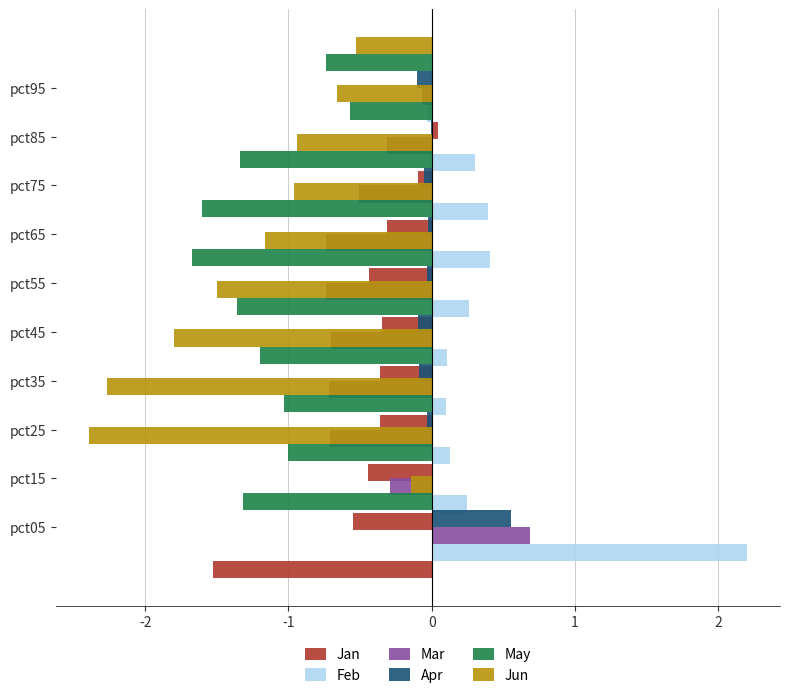

Is it true that Apr equals -0.1 at pct35?

False